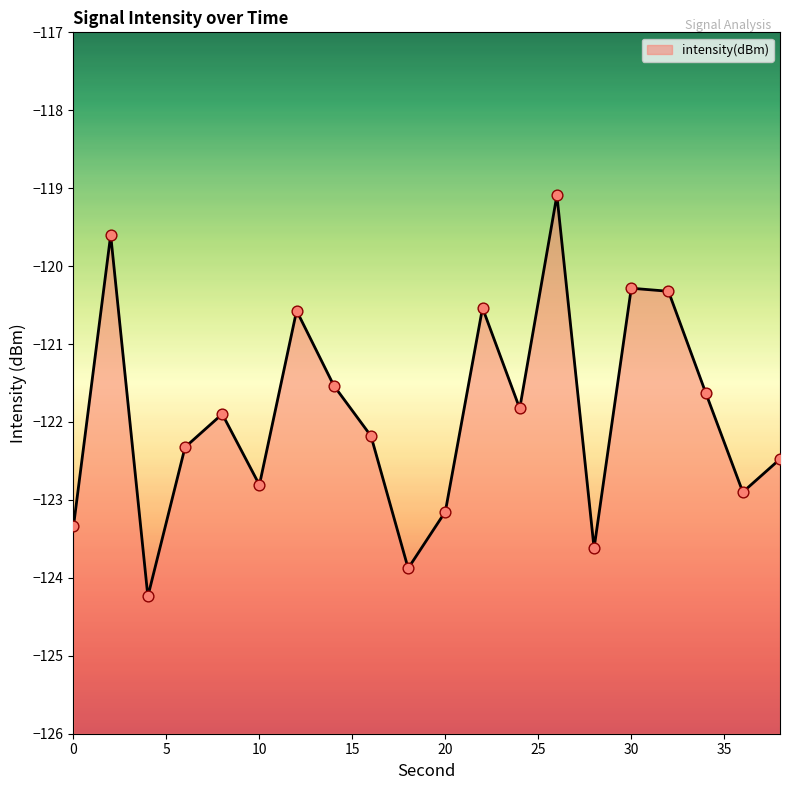

What is the change in value from 26 to 36?

-3.8